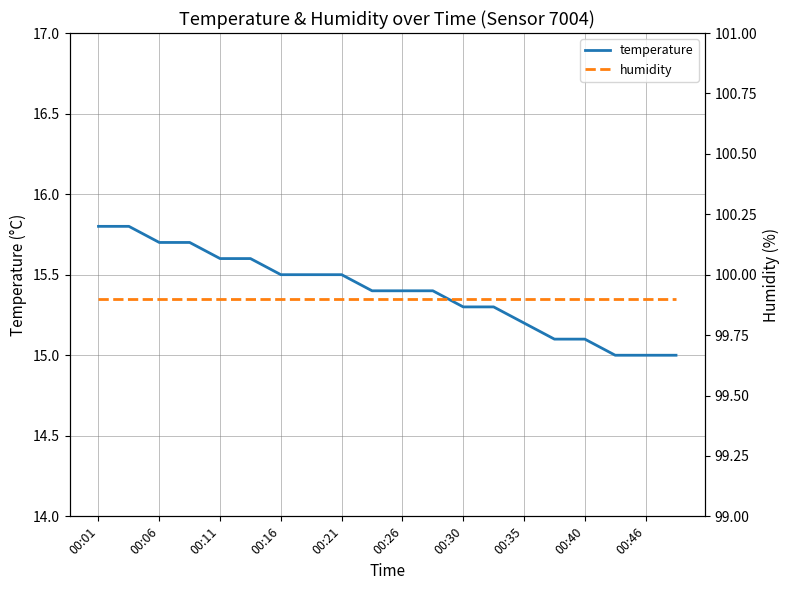

What are all the series names shown in the legend?

temperature, humidity